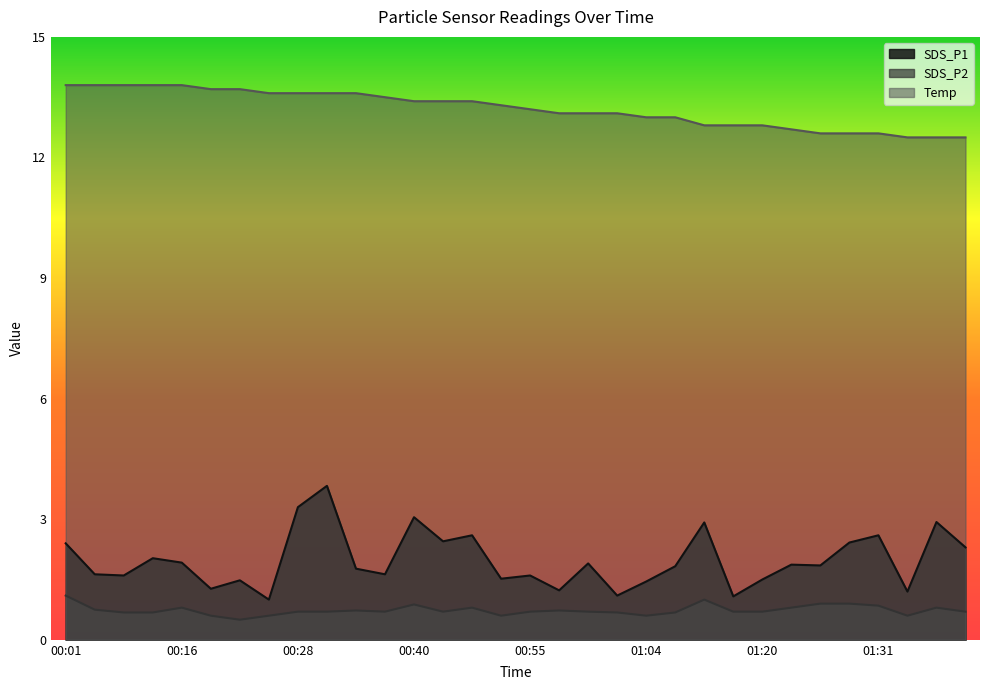

Does the chart have visible grid lines?

No